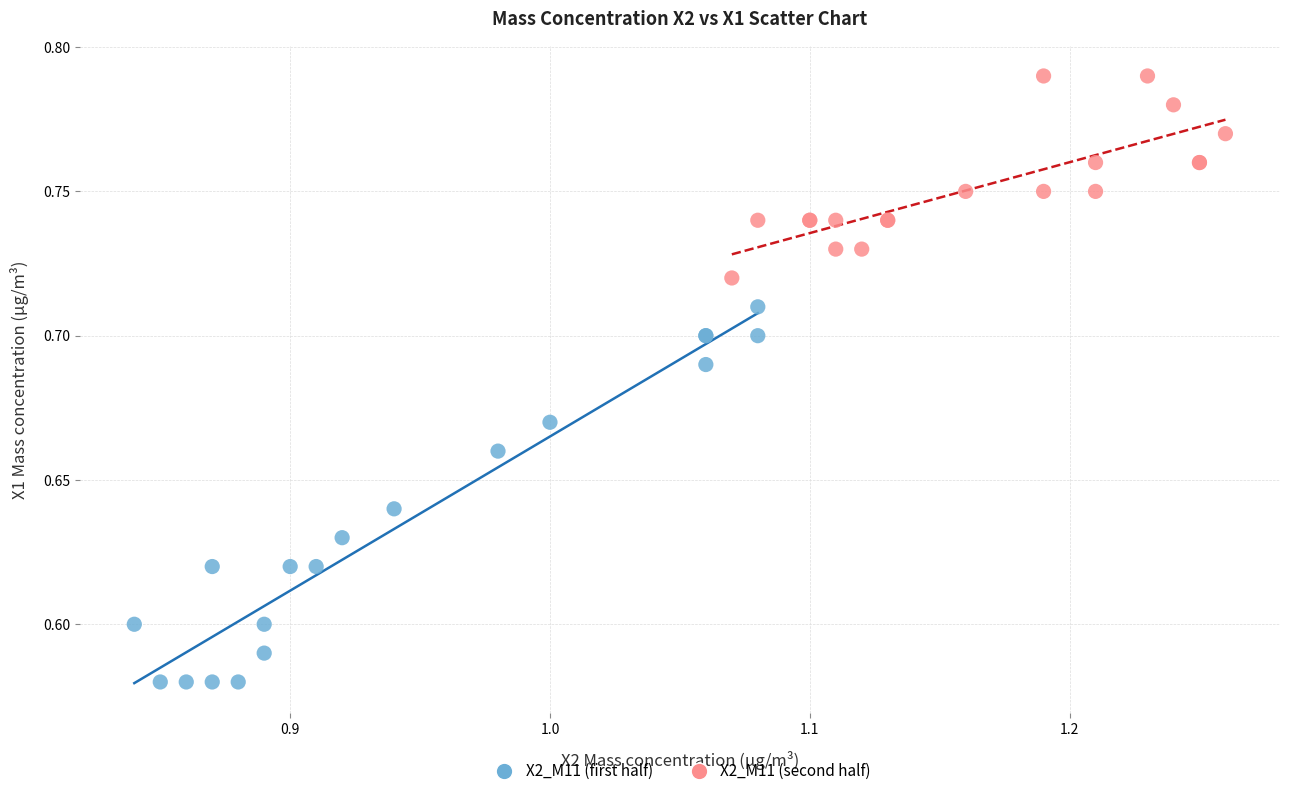

Which series contains the highest Y value?

X2_M11 (second half)